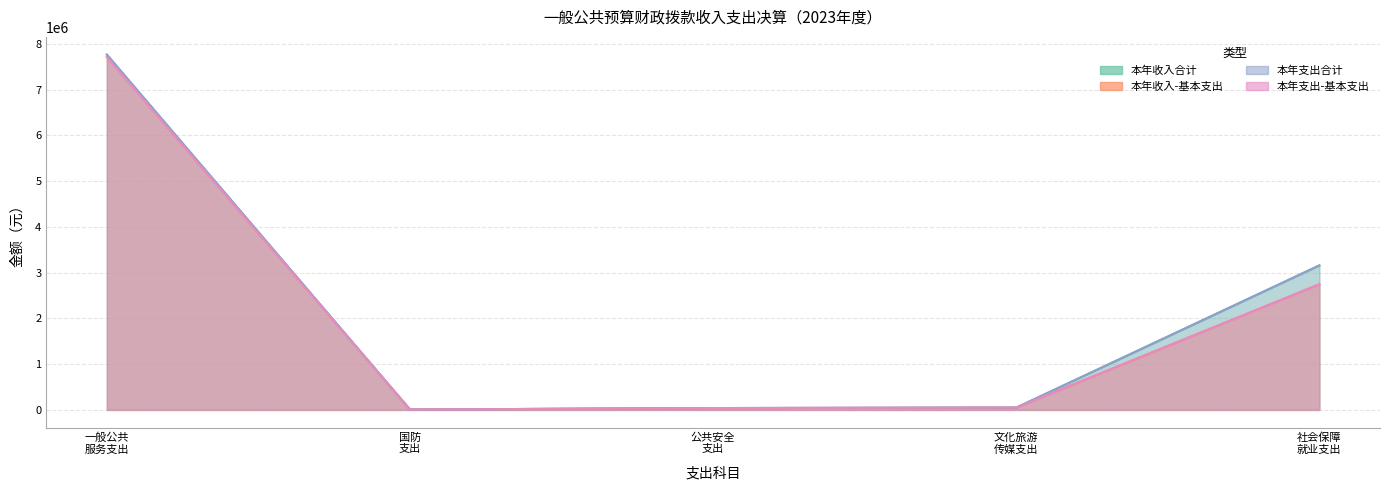

What is the difference between the maximum and second lowest values in the col_8 series?

7716281.9